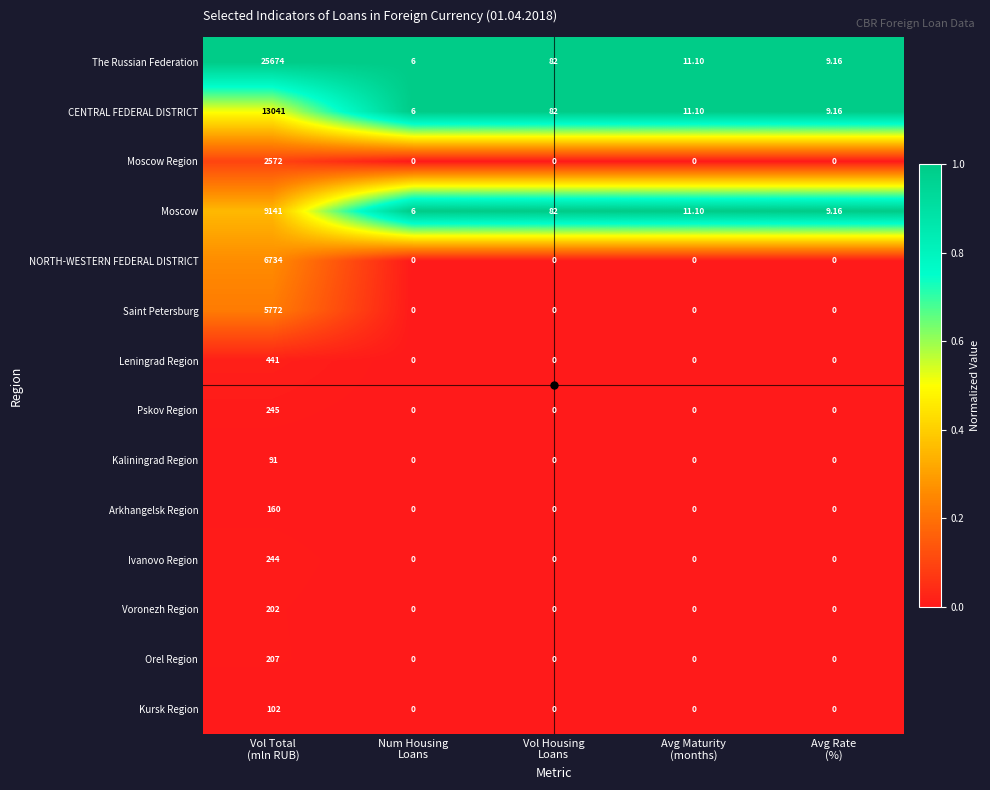

List the series in order of their peak value, lowest first.

Kaliningrad Region, Kursk Region, Arkhangelsk Region, Voronezh Region, Orel Region, Ivanovo Region, Pskov Region, Leningrad Region, Moscow Region, Saint Petersburg, NORTH-WESTERN FEDERAL DISTRICT, Moscow, CENTRAL FEDERAL DISTRICT, The Russian Federation